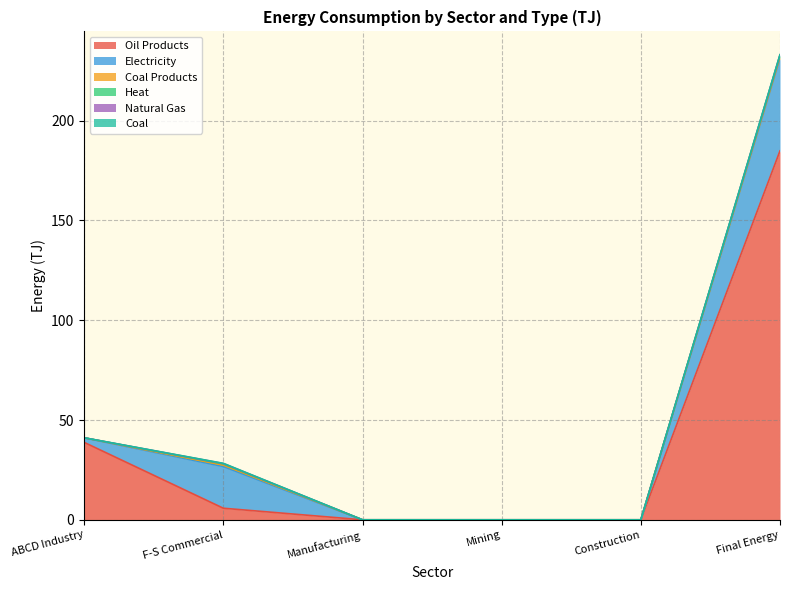

What is the difference between the maximum and minimum values in the Oil Products series?

184.9